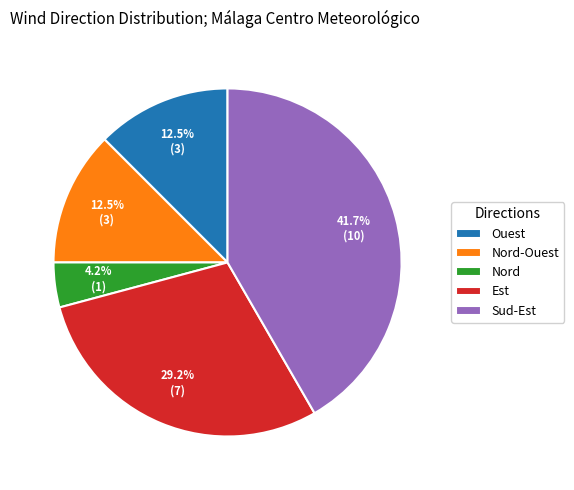

True or false: Est accounts for 29% of the total.

True